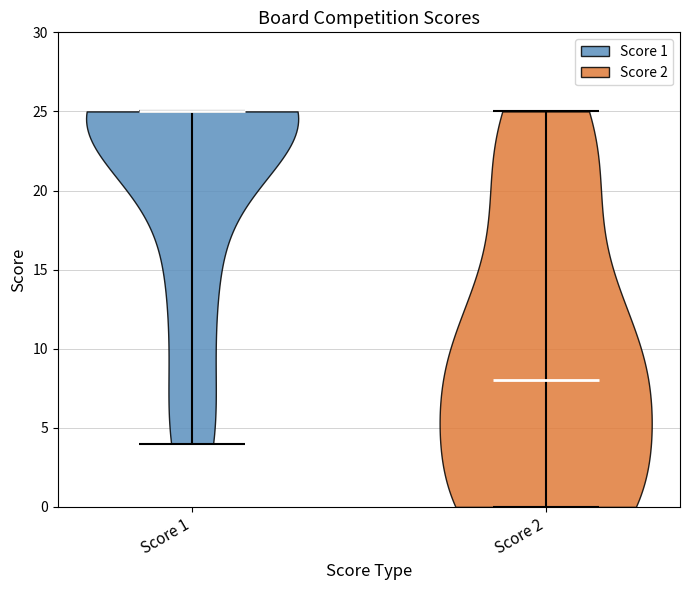

Reading left to right, read every violin against the y-axis: where its median line is, and the lowest and highest points it reaches. The values are not printed on the chart, so give them approximately, as read against the axis.

Score 1: median line 25, lowest point 4, highest point 25
Score 2: median line 8, lowest point 0, highest point 25